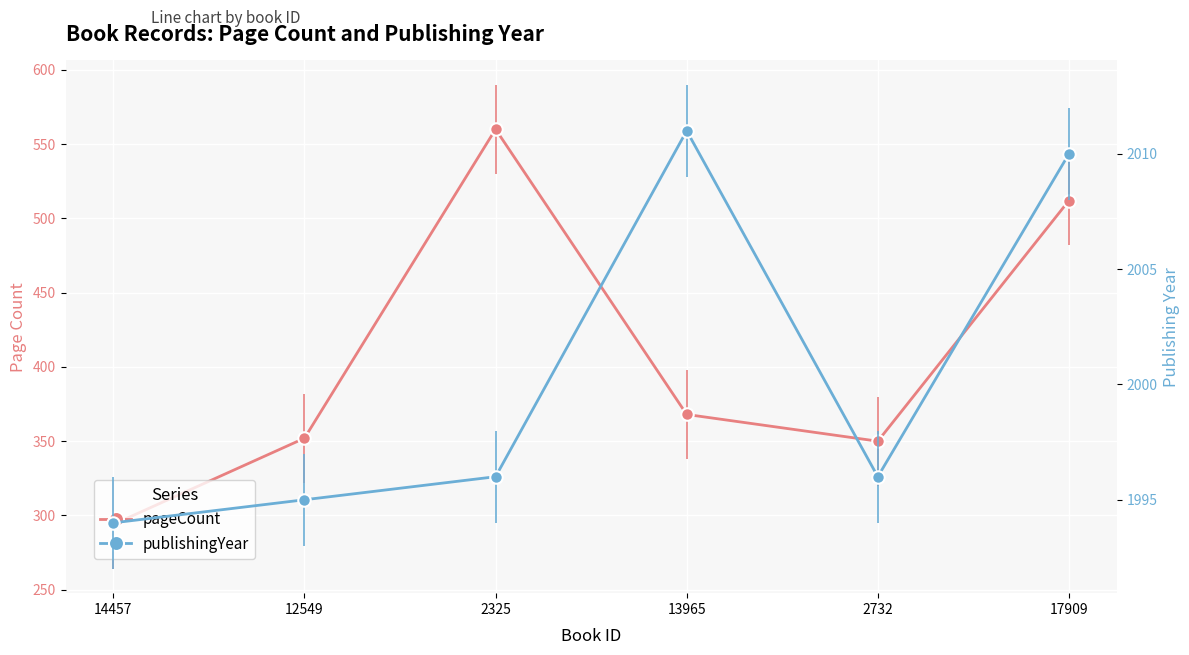

What is the difference between the maximum and minimum values in the publishingYear series?

17